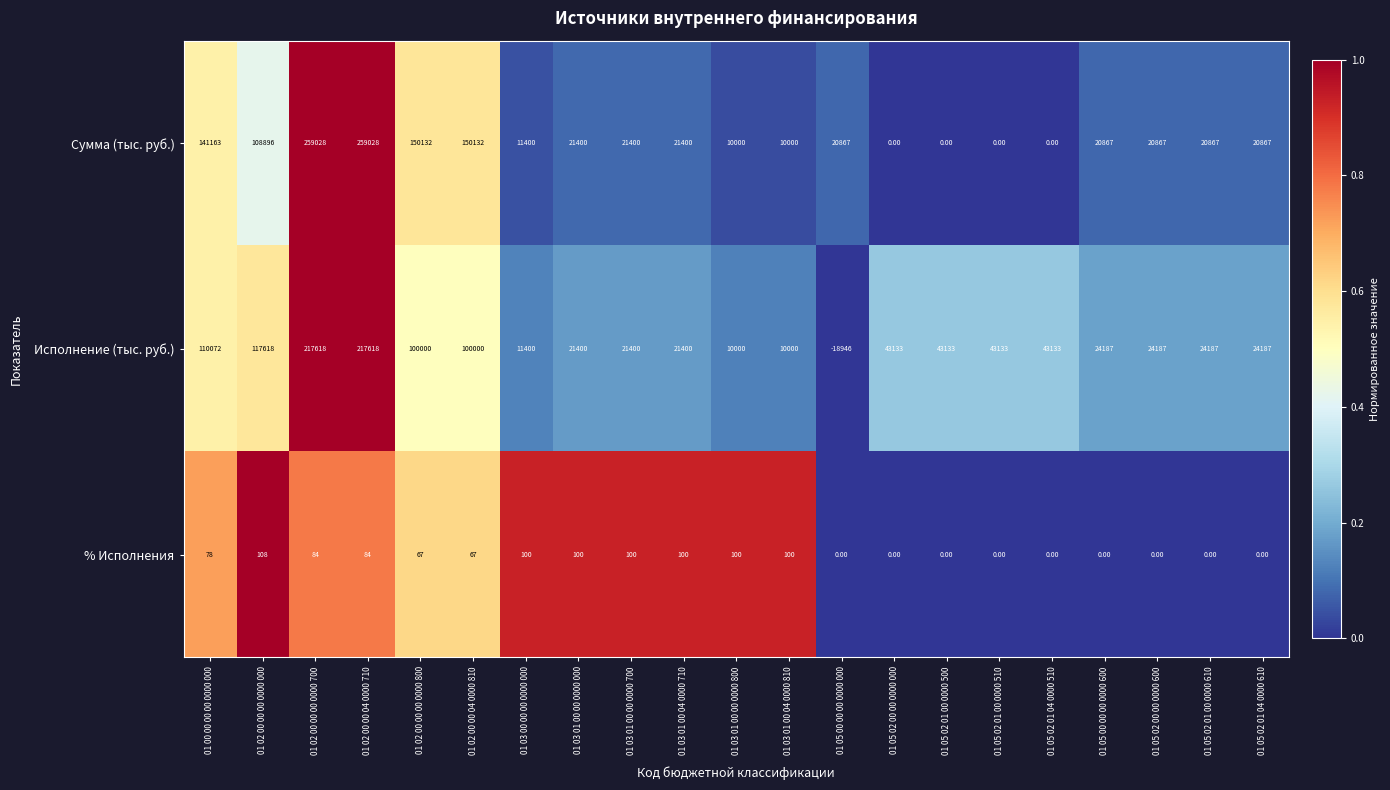

What is the difference between the Исполнение (тыс. руб.) values at 01 02 00 00 00 0000 800 and 01 05 02 01 00 0000 500?

56867